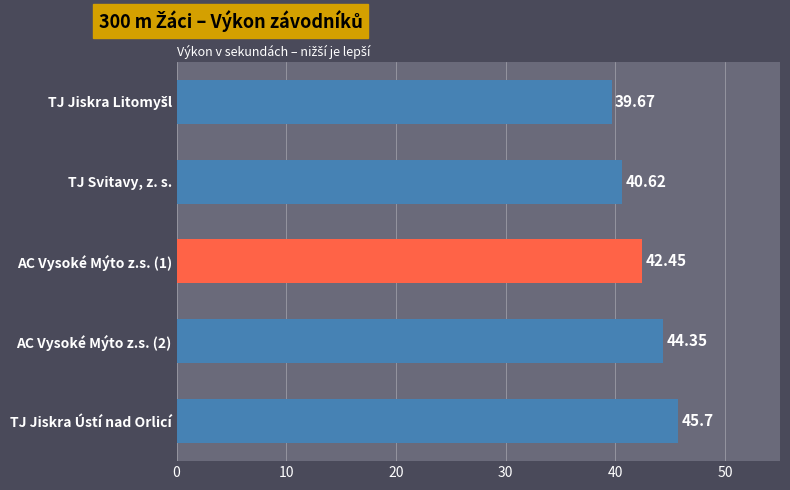

Which has a higher value, TJ Svitavy, z. s. or AC Vysoké Mýto z.s. (1)?

AC Vysoké Mýto z.s. (1)